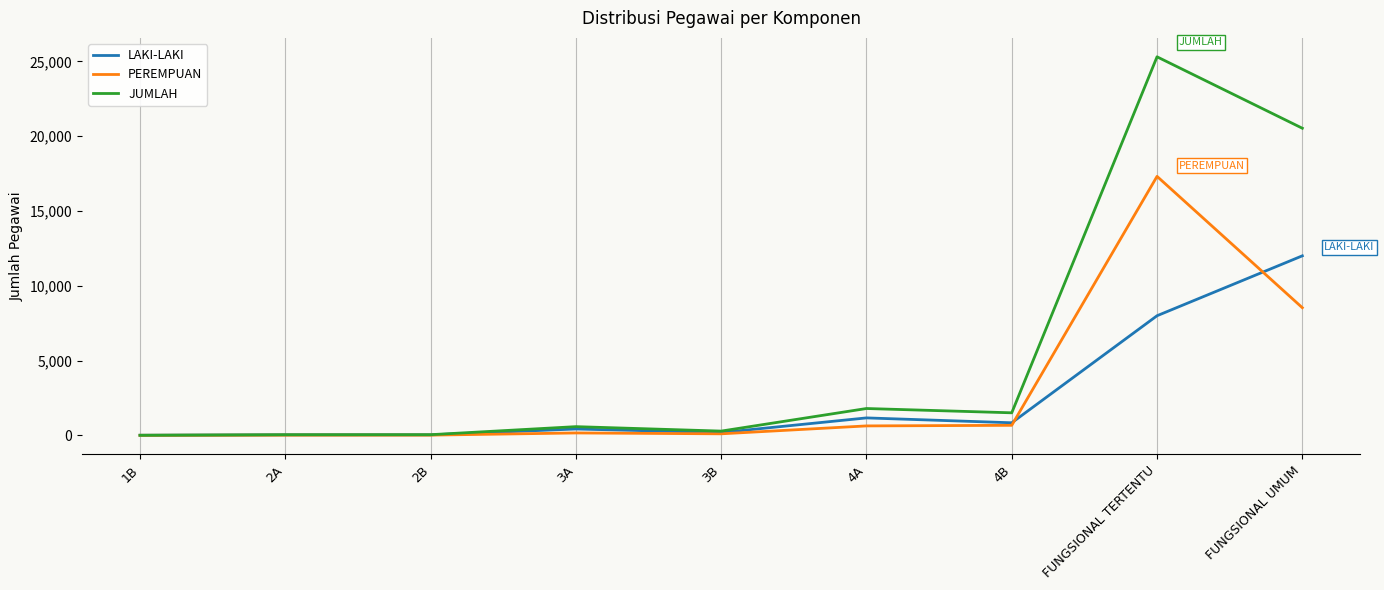

Which series changed the most between 4B and FUNGSIONAL TERTENTU?

JUMLAH